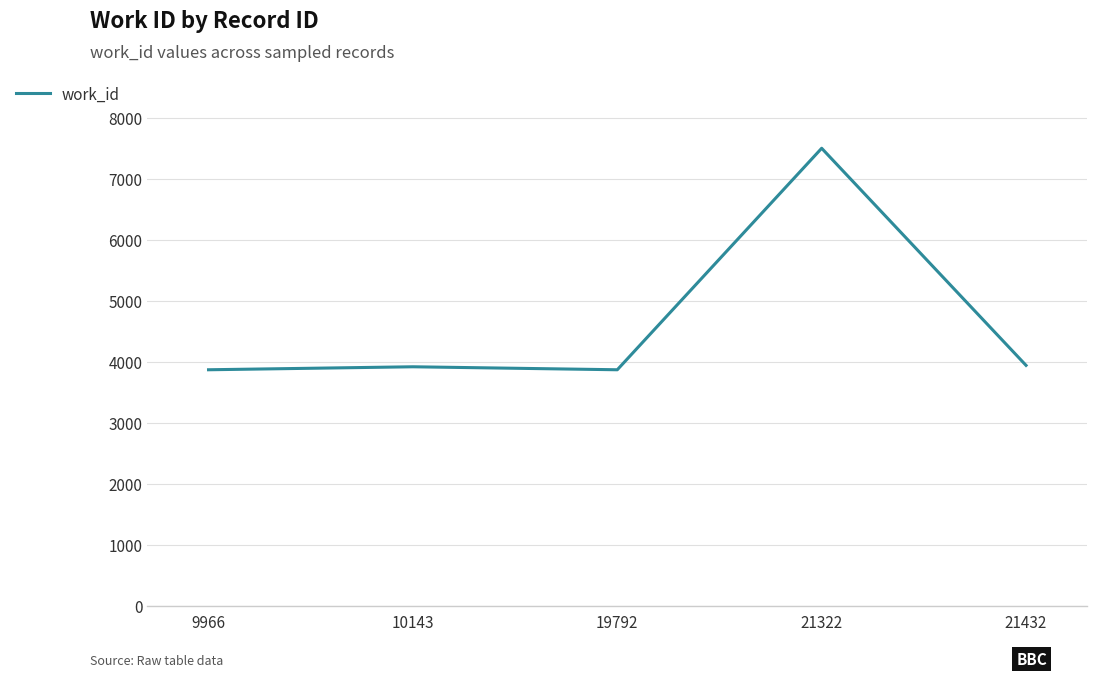

What is the sum of all values?

23081